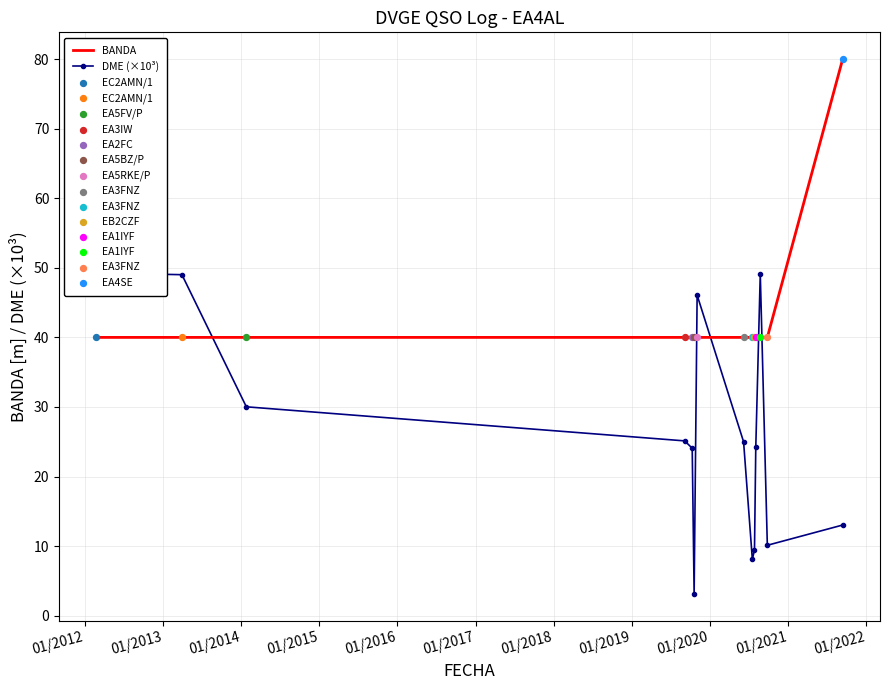

What is the minimum value for BANDA?

40